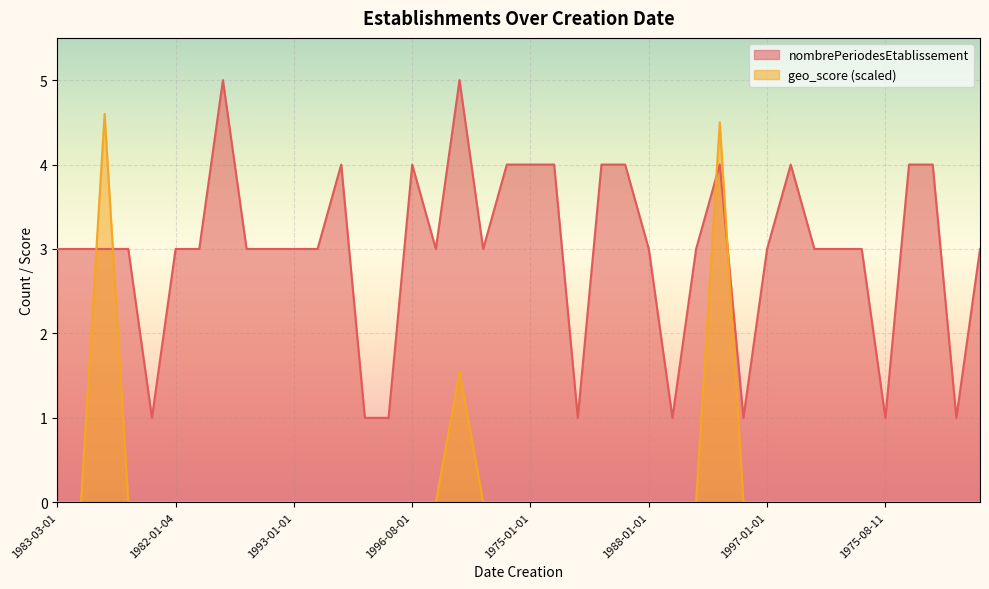

Reading left to right, list all the values displayed in this chart.

nombrePeriodesEtablissement: 3.0	3.0	3.0	3.0	1.0	3.0	3.0	5.0	3.0	3.0	3.0	3.0	4.0	1.0	1.0	4.0	3.0	5.0	3.0	4.0	4.0	4.0	1.0	4.0	4.0	3.0	1.0	3.0	4.0	1.0	3.0	4.0	3.0	3.0	3.0	1.0	4.0	4.0	1.0	3.0
geo_score: 0.0	0.0	4.6	0.0	0.0	0.0	0.0	0.0	0.0	0.0	0.0	0.0	0.0	0.0	0.0	0.0	0.0	1.6	0.0	0.0	0.0	0.0	0.0	0.0	0.0	0.0	0.0	0.0	4.5	0.0	0.0	0.0	0.0	0.0	0.0	0.0	0.0	0.0	0.0	0.0